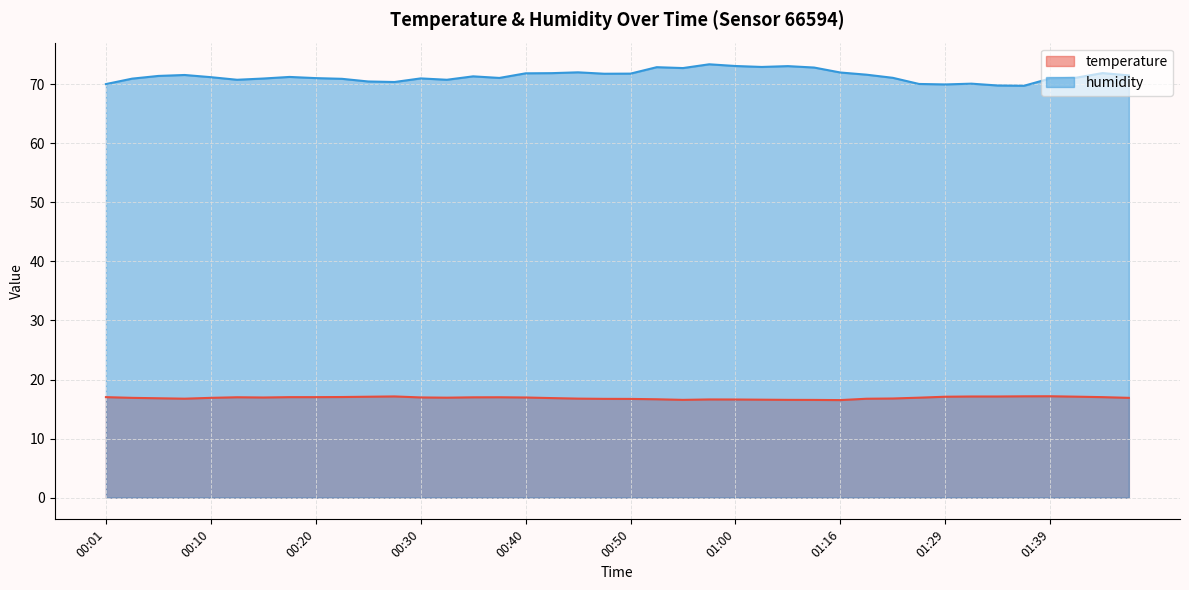

At which label does humidity first exceed 71?

00:06